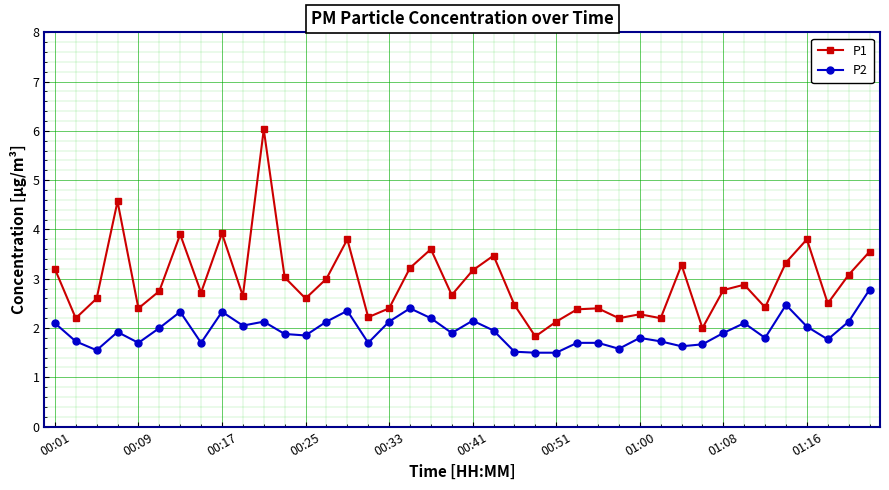

List the series in order of their peak value, highest first.

P1, P2